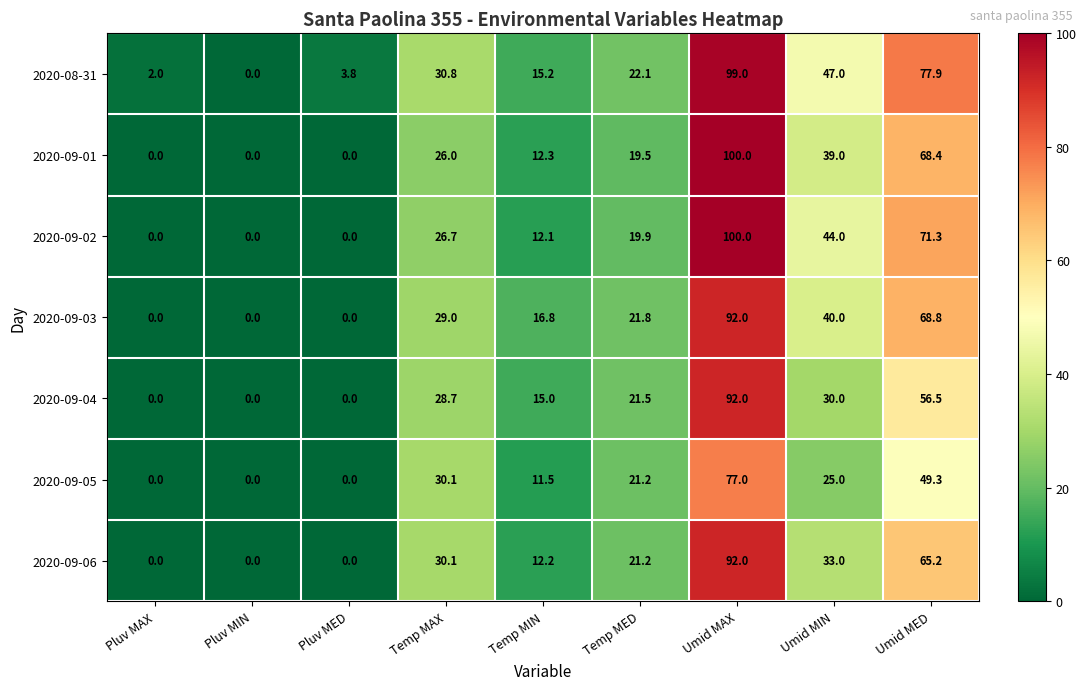

What is the total value across all series at Umid MED?

457.4